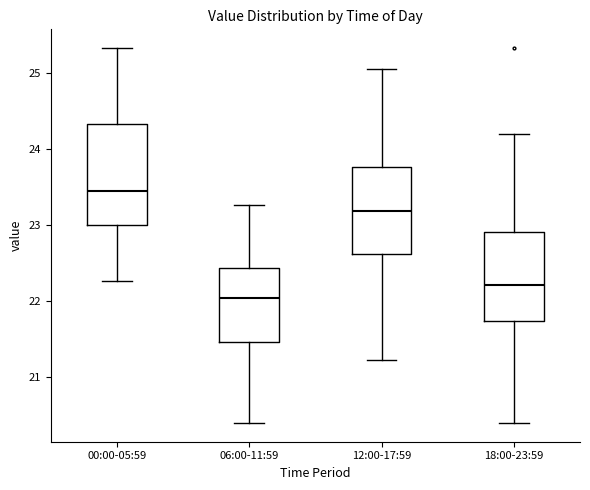

Reading left to right, read every box against the y-axis: the position of its median line, the range the box covers, and the ends of its whiskers. The values are not printed on the chart, so give them approximately, as read against the axis.

00:00-05:59: median 23.5, box 23.0 to 24.3, whiskers 22.3 to 25.3
06:00-11:59: median 22.0, box 21.5 to 22.4, whiskers 20.4 to 23.3
12:00-17:59: median 23.2, box 22.6 to 23.8, whiskers 21.2 to 25.1
18:00-23:59: median 22.2, box 21.7 to 22.9, whiskers 20.4 to 24.2